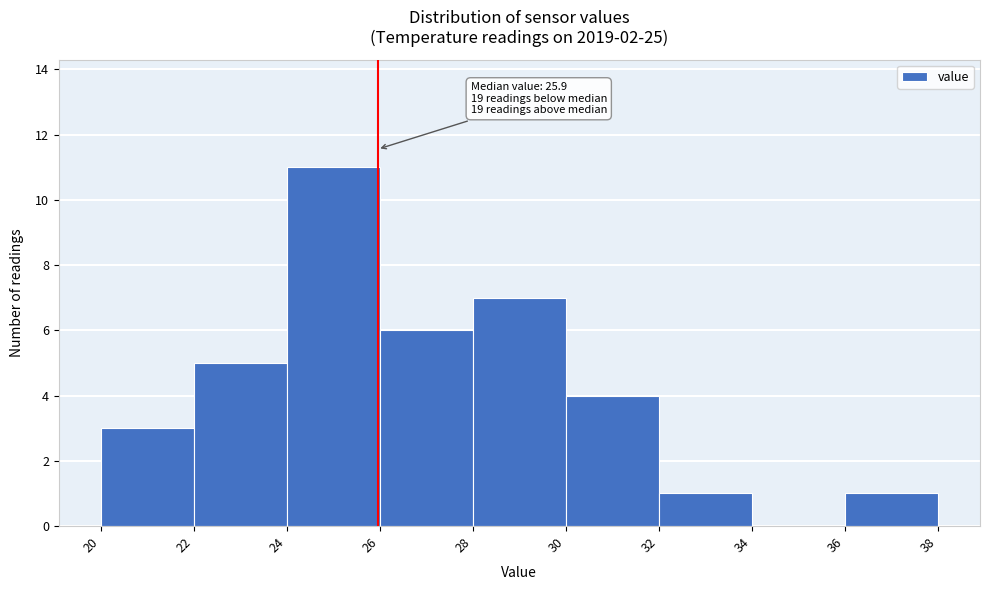

Which range on the x-axis has the tallest bar?

24 to 26